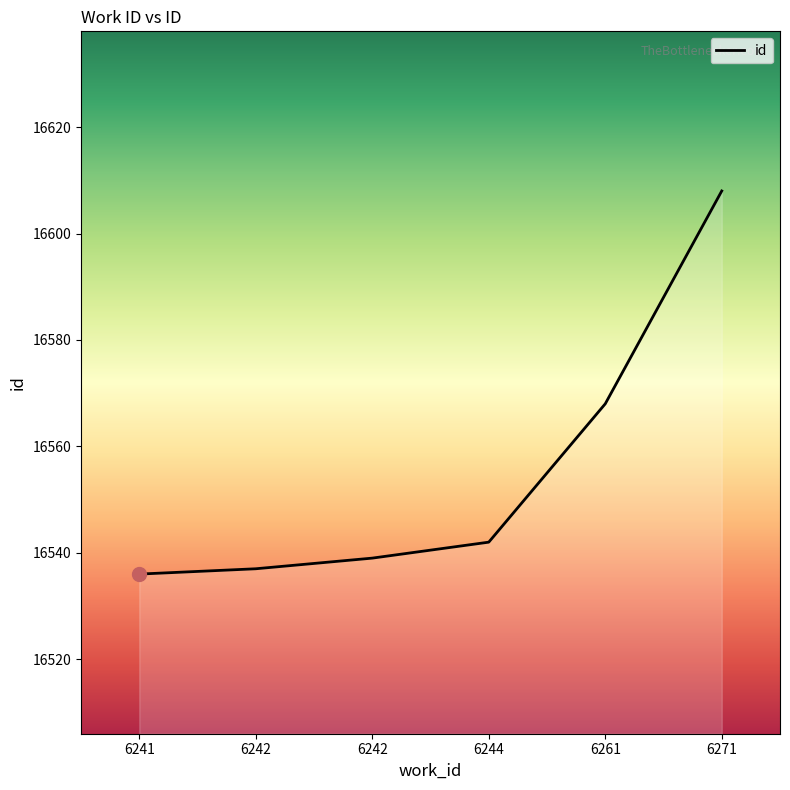

List the labels in order of value, smallest first.

6241, 6242, 6242, 6244, 6261, 6271